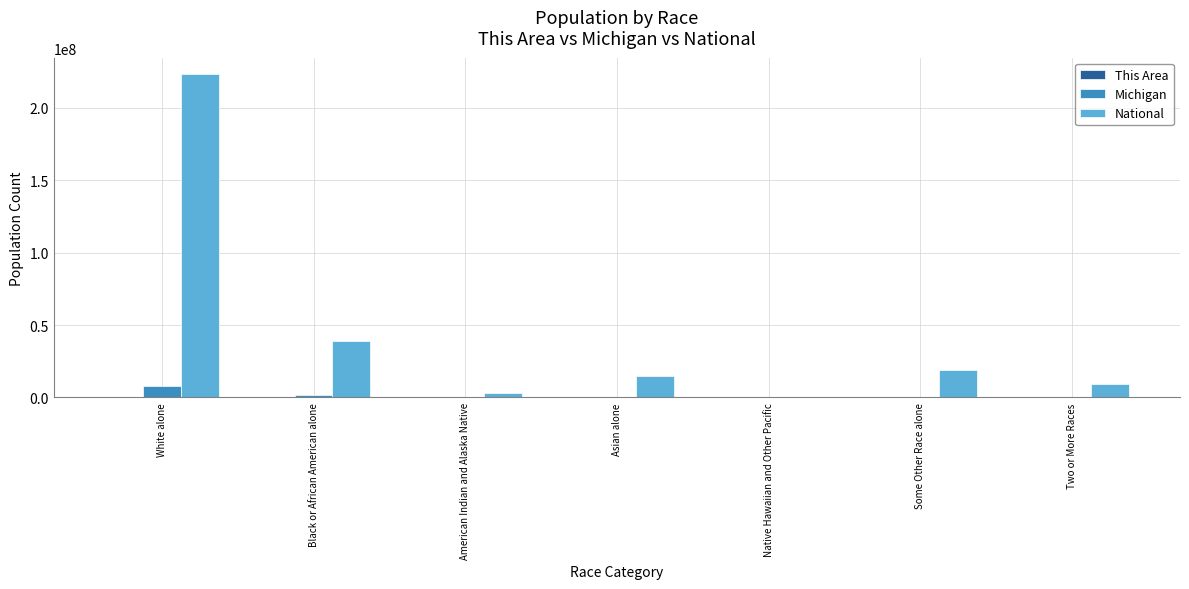

Which series has the widest spread of values?

National